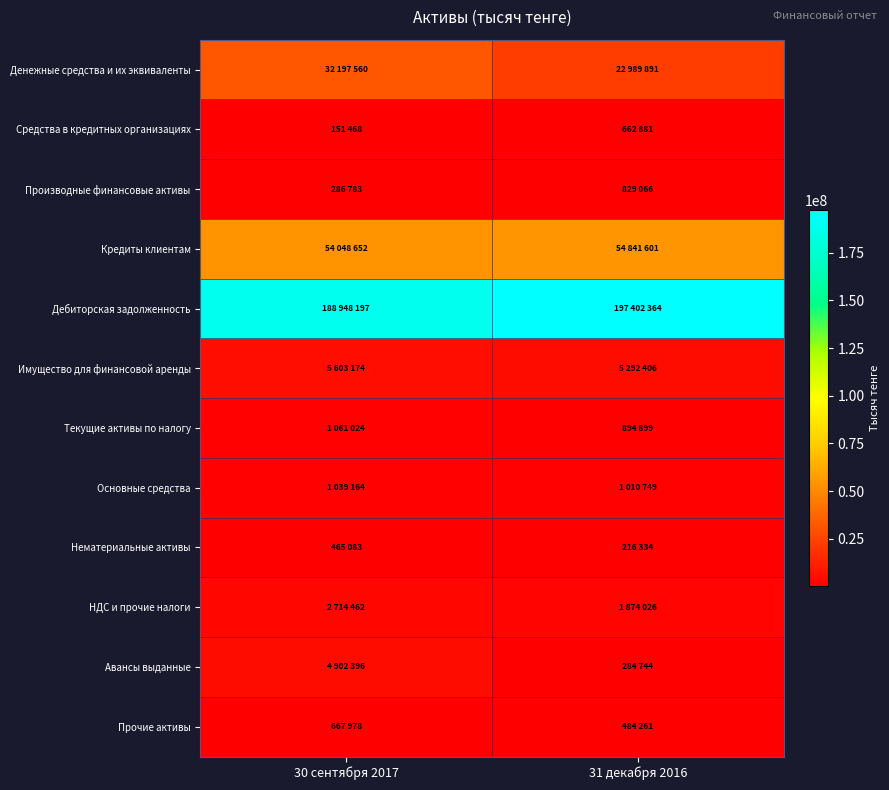

List the series in order of their peak value, highest first.

Дебиторская задолженность, Кредиты клиентам, Денежные средства и их эквиваленты, Имущество для финансовой аренды, Авансы выданные, НДС и прочие налоги, Текущие активы по налогу, Основные средства, Производные финансовые активы, Прочие активы, Средства в кредитных организациях, Нематериальные активы